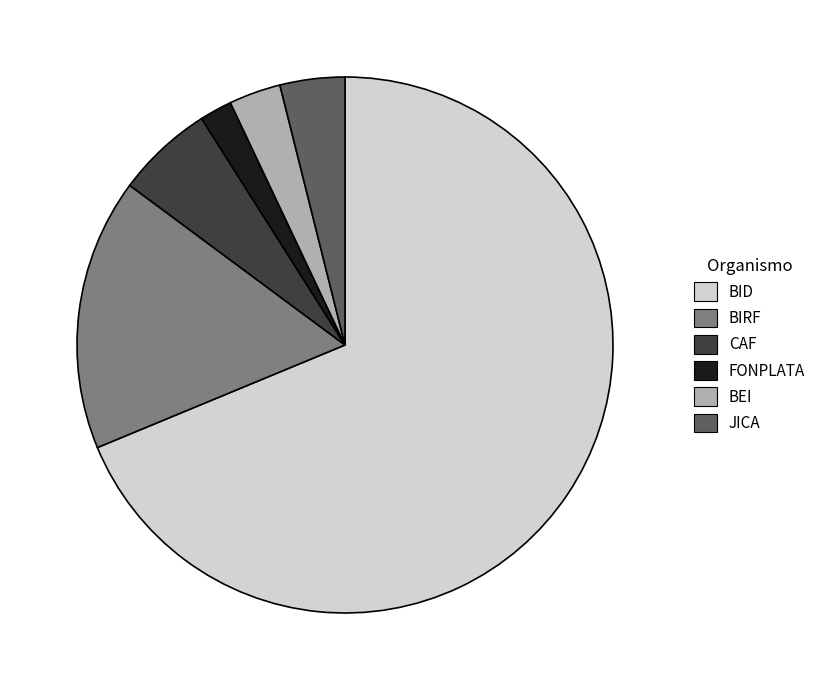

Combined, do FONPLATA and CAF account for over 50%?

No